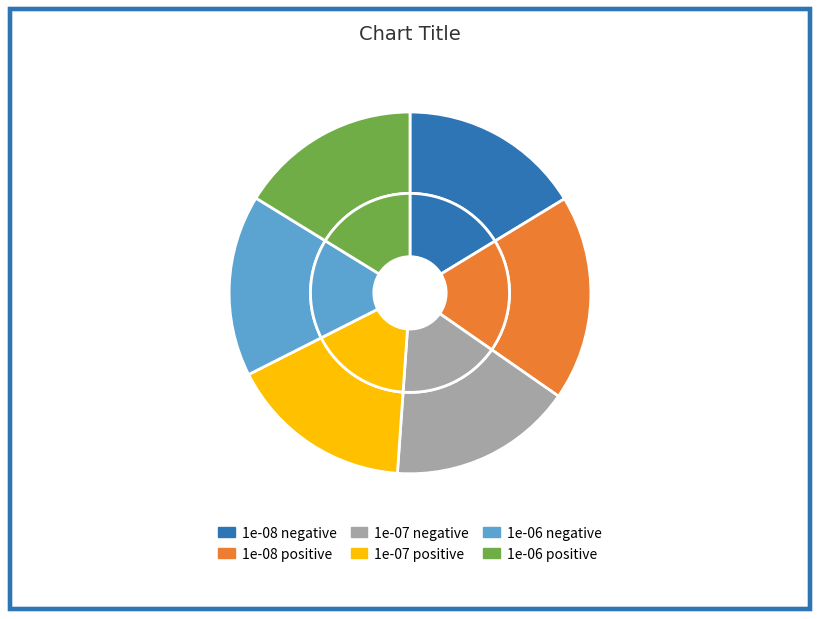

Is 1e-06 positive the majority of the pie?

No